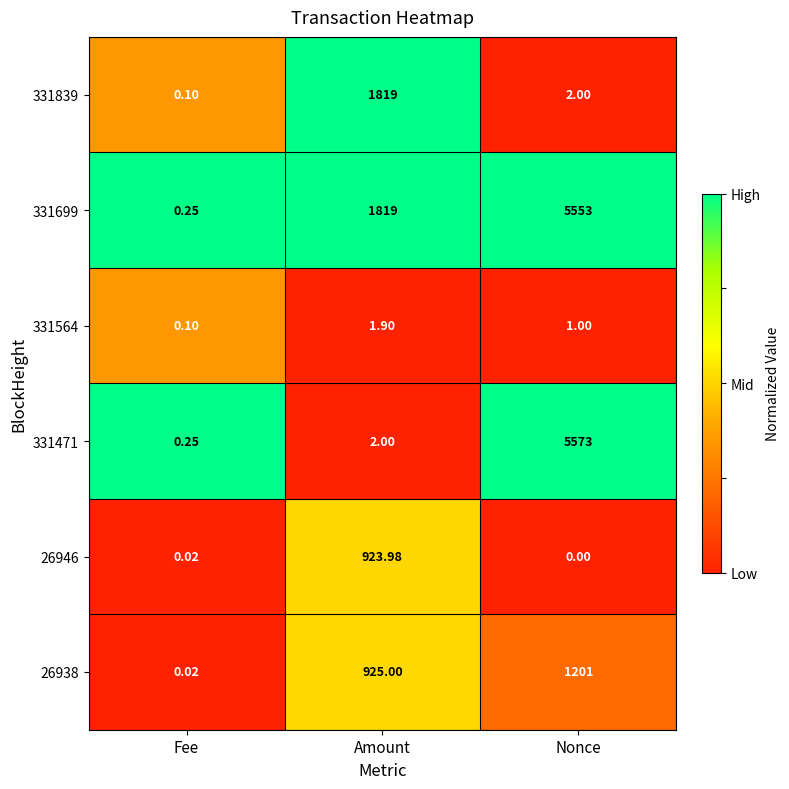

At how many categories does at least one series exceed 0?

3